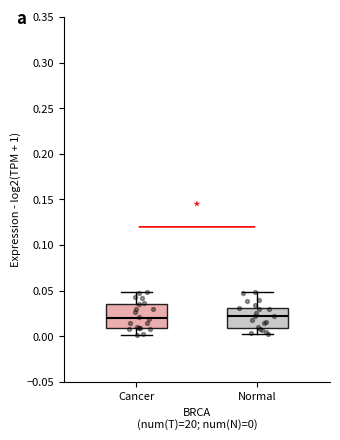

Reading left to right, transcribe this box plot: for each box, give where its median line is, the range the box spans, and where its two whiskers end, as read against the y-axis. The values are not printed on the chart, so give them approximately, as read against the axis.

Cancer: median 0.020, box 0.010 to 0.035, whiskers 0.000 to 0.050
Normal: median 0.020, box 0.010 to 0.030, whiskers 0.000 to 0.050